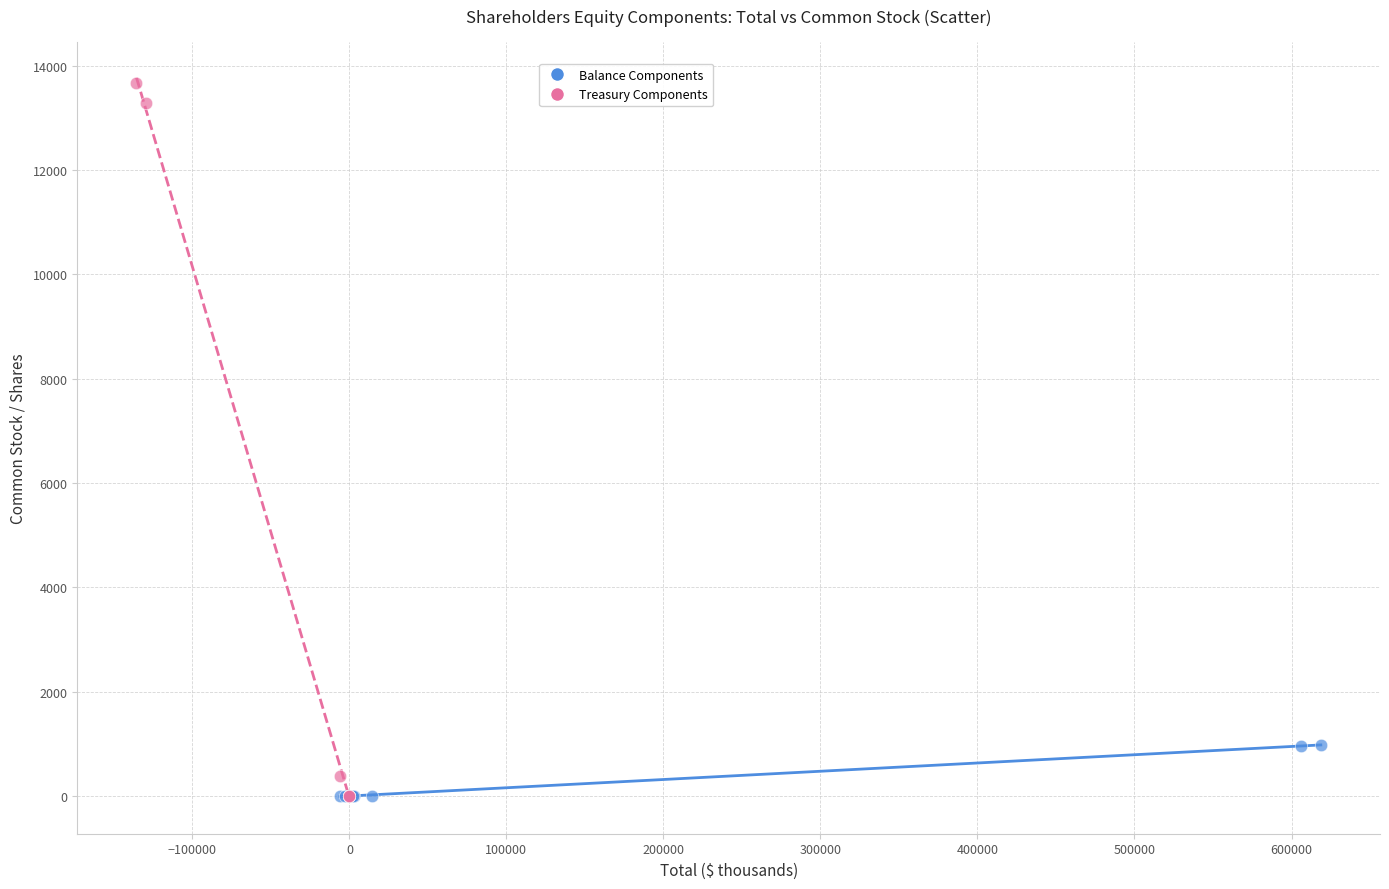

What are all the series names shown in the legend?

Balance Components, Treasury Components